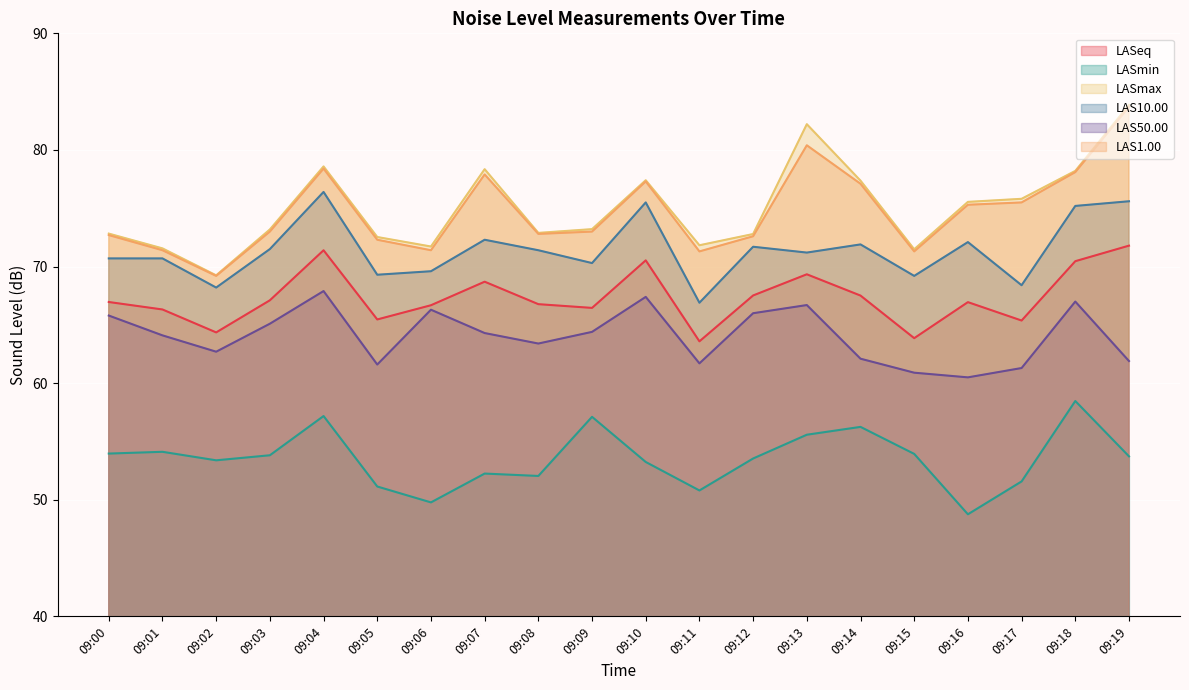

Which label corresponds to the smallest value in the chart?

09:16